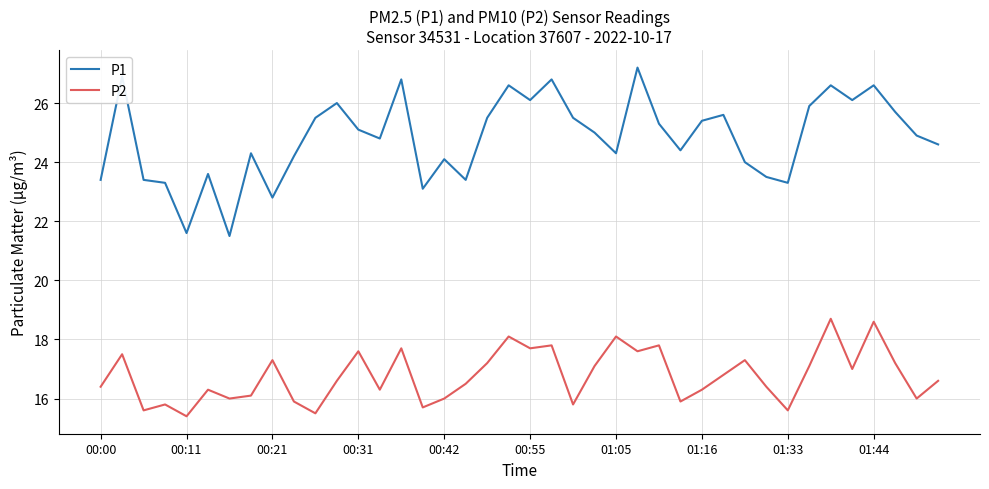

What is the lowest value of the P2 series?

15.4